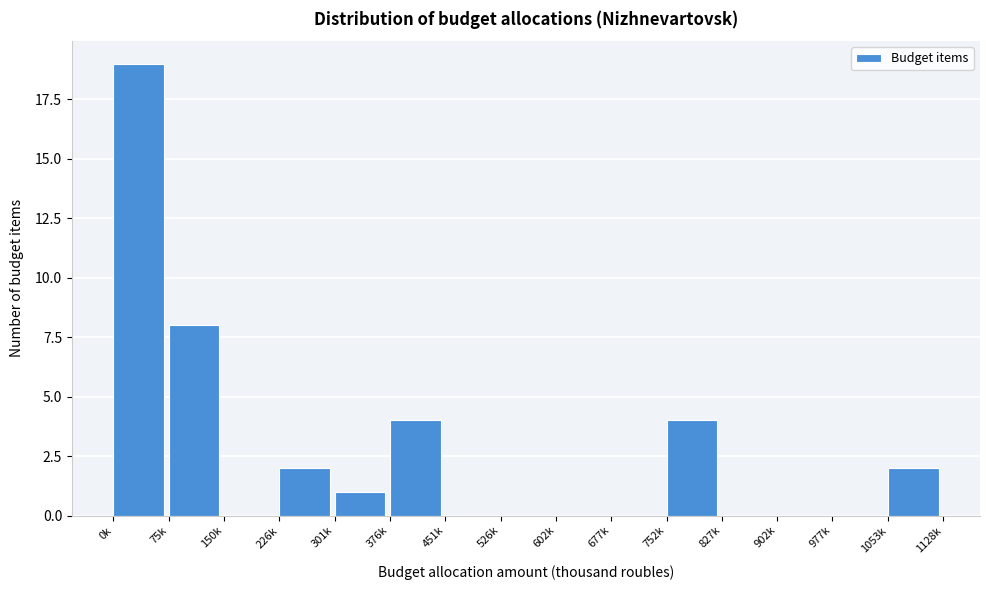

Reading left to right, extract all data points from this chart.

0k=19	75k=8	150k=0	226k=2	301k=1	376k=4	451k=0	526k=0	602k=0	677k=0	752k=4	827k=0	902k=0	977k=0	1053k=2